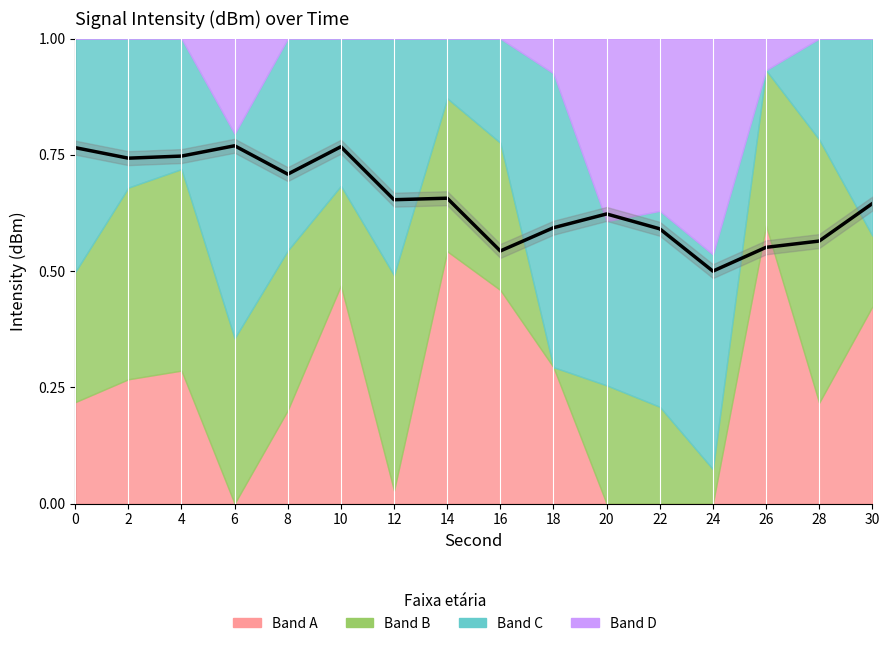

What is the difference between the values at 24 and 0?

0.3